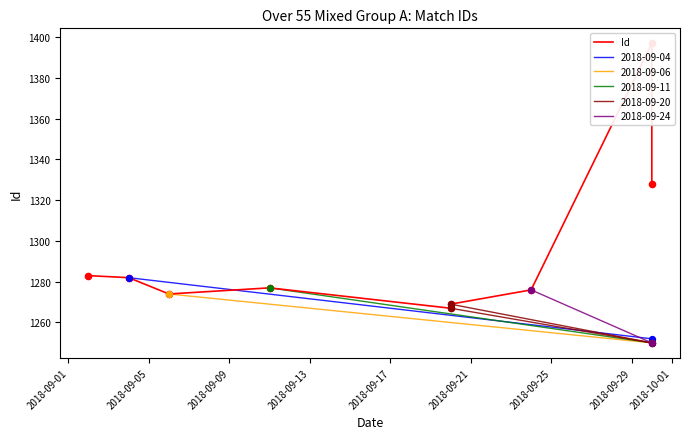

What is the change in value from 2018-09-05 to 2018-09-09?

-8